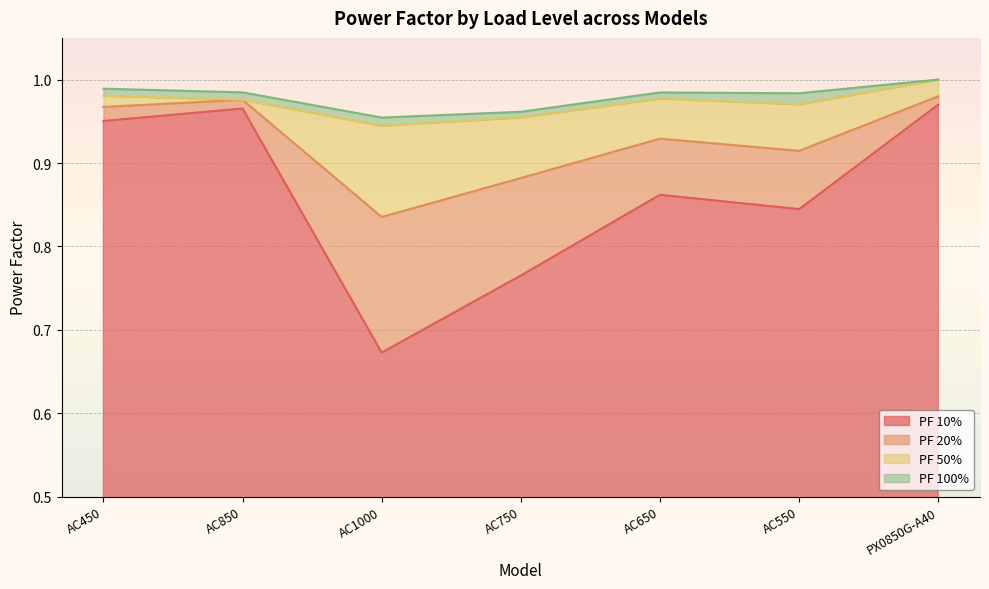

What is the average value of the PF 50% series?

1.0